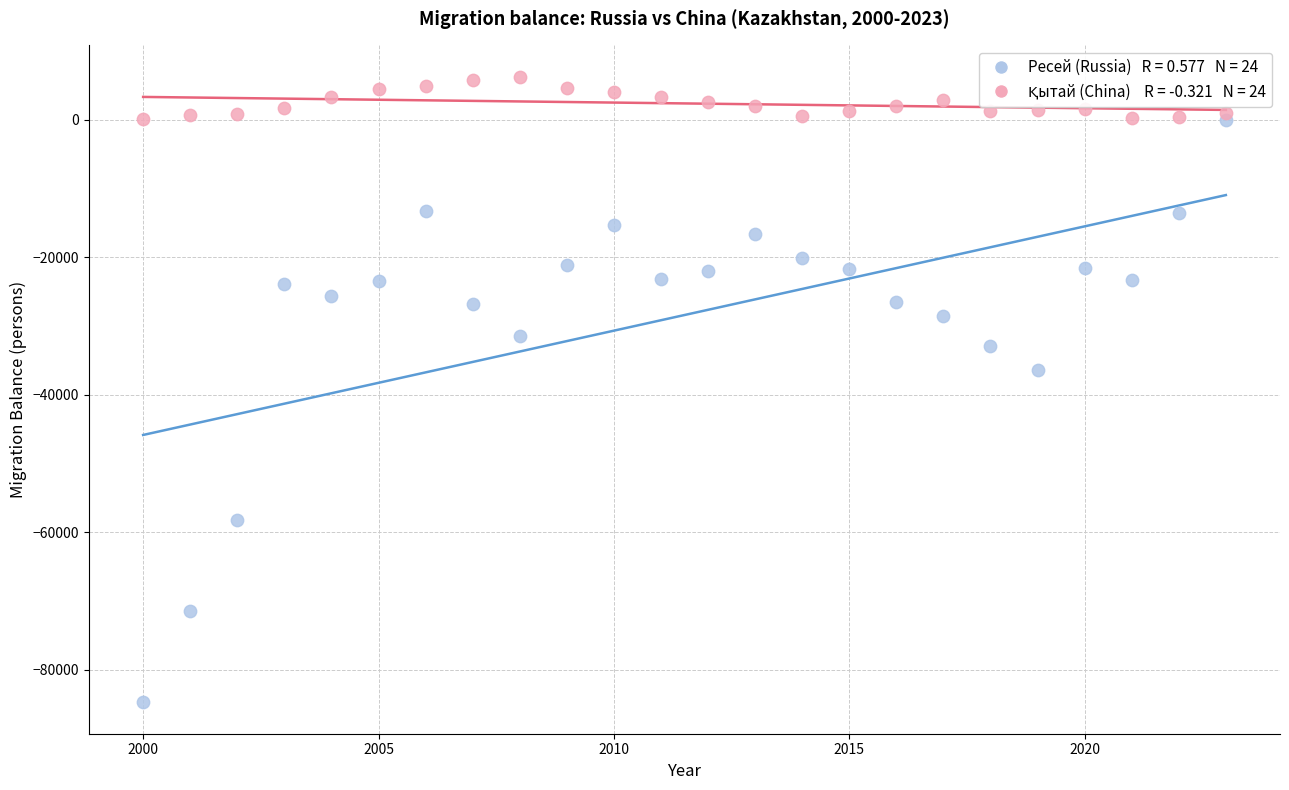

Across all series, what Y value is closest to -39251?

-36396